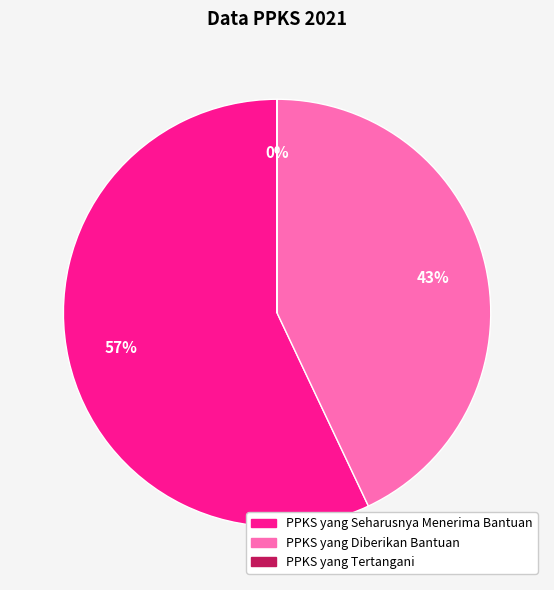

Approximately how many times larger is the value at PPKS yang Diberikan Bantuan compared to PPKS yang Seharusnya Menerima Bantuan?

0.8